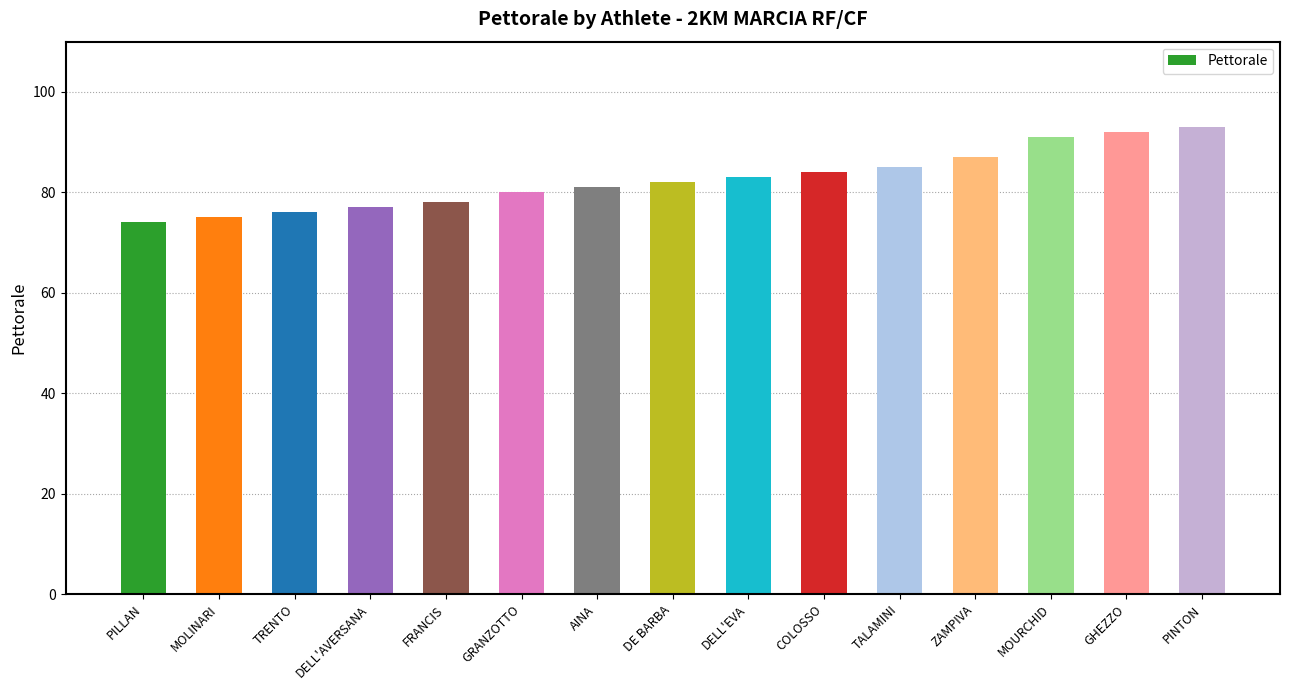

What is the difference between the maximum and minimum values?

19